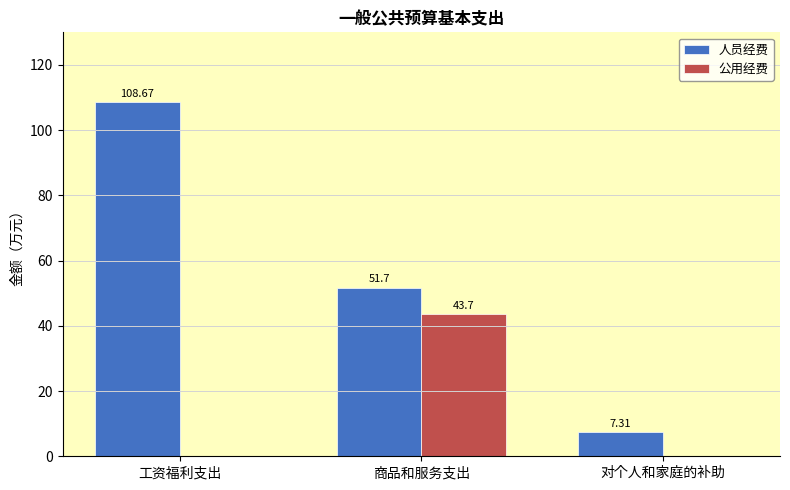

Where does the 人员经费 series first go above 51?

工资福利支出